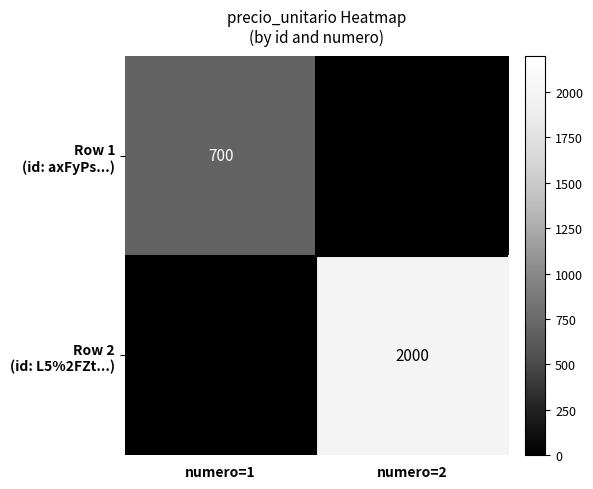

Is it true that Row 2 (id: L5%2FZt...) equals -807 at numero=1?

False